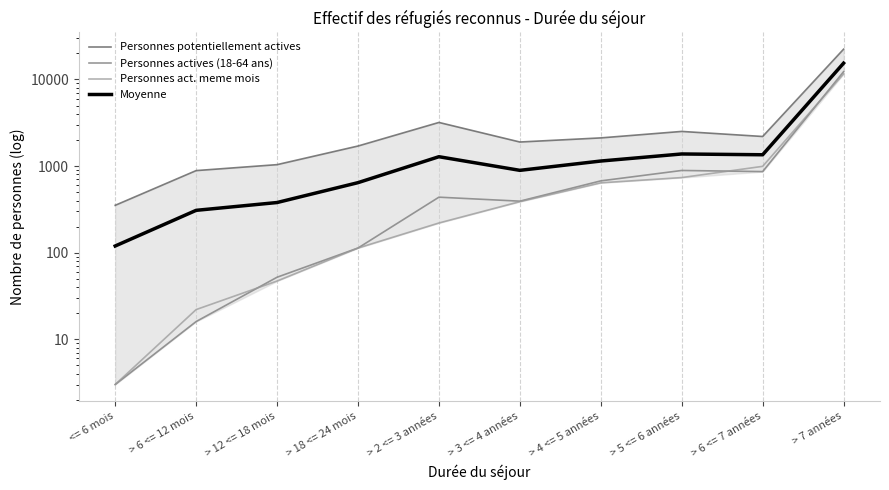

How many values in the Personnes act. meme mois series exceed 388?

4